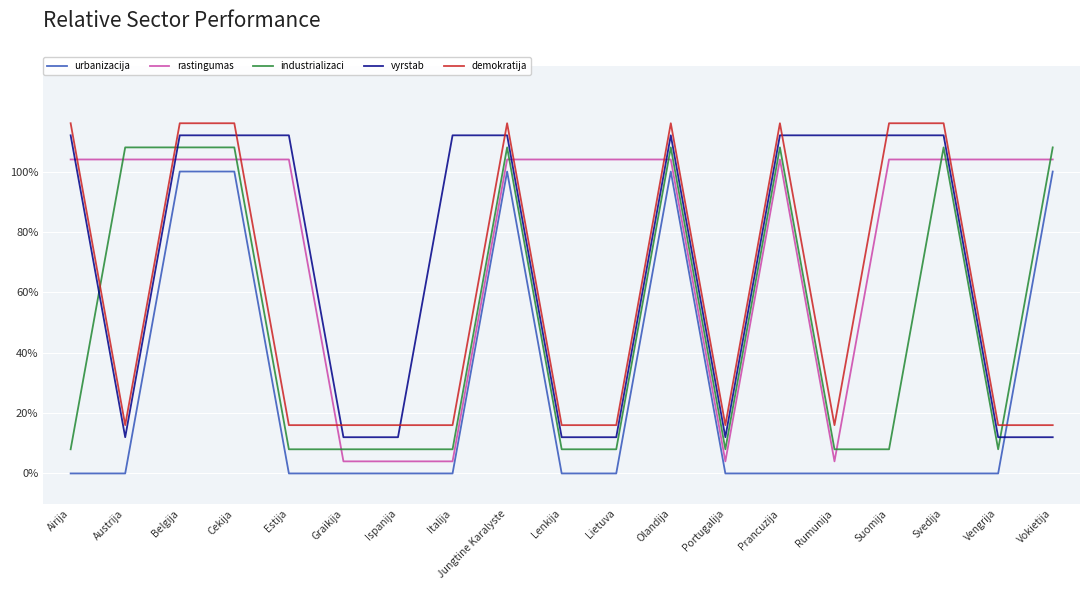

What are all the series names shown in the legend?

urbanizacija, rastingumas, industrializaci, vyrstab, demokratija